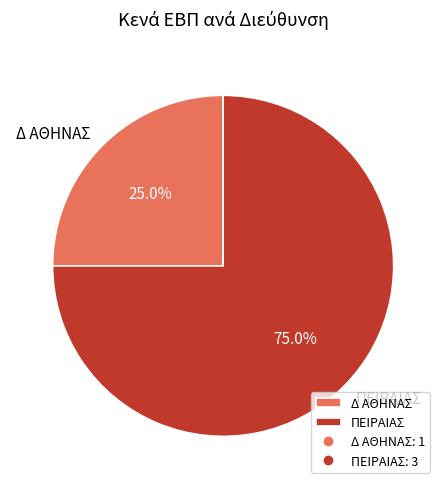

What percentage do Δ ΑΘΗΝΑΣ and ΠΕΙΡΑΙΑΣ together represent?

100.0%